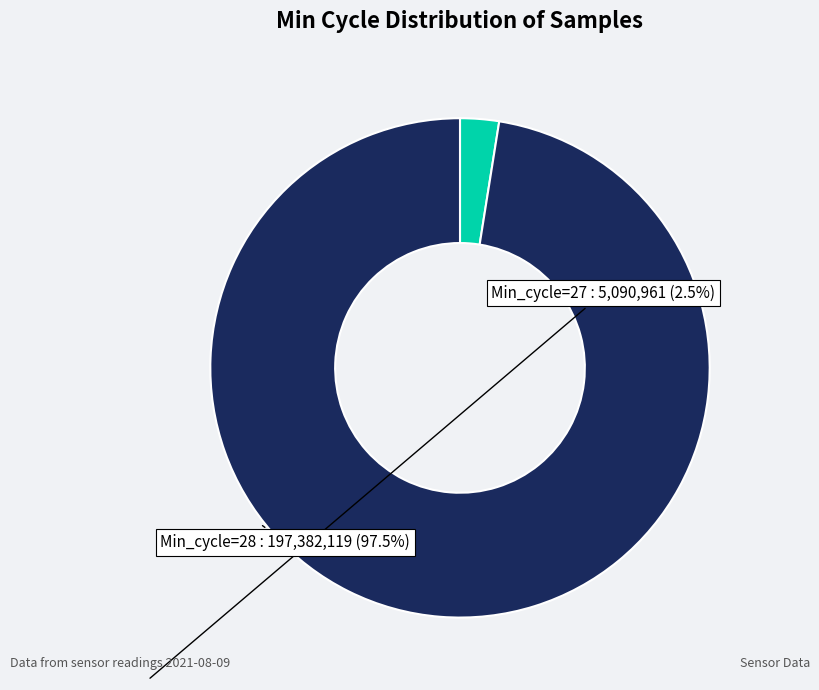

True or false: Min_cycle=28 accounts for 97% of the total.

True